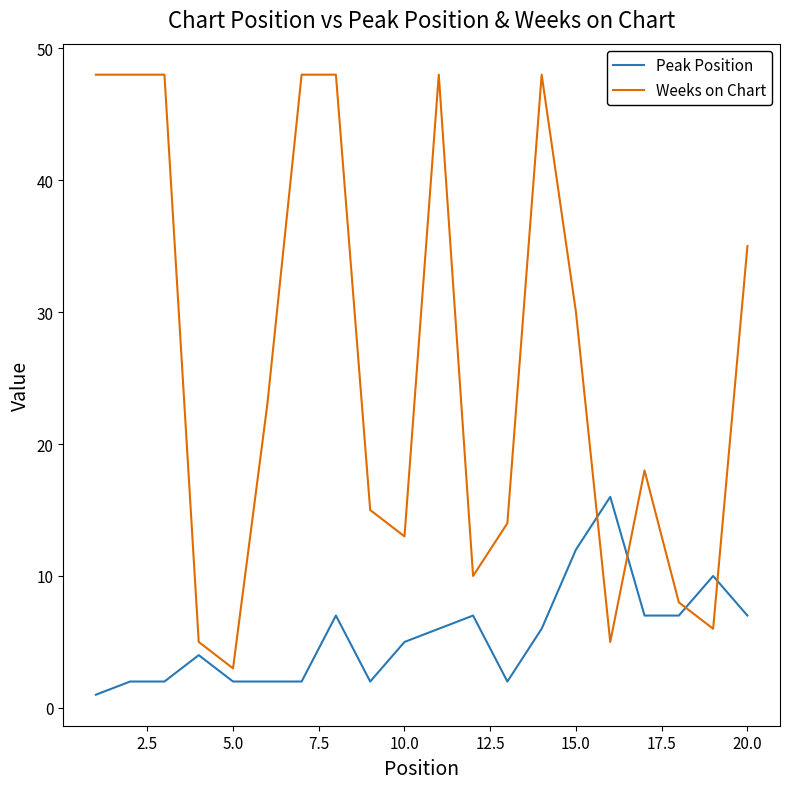

What is the maximum value shown in the chart?

48